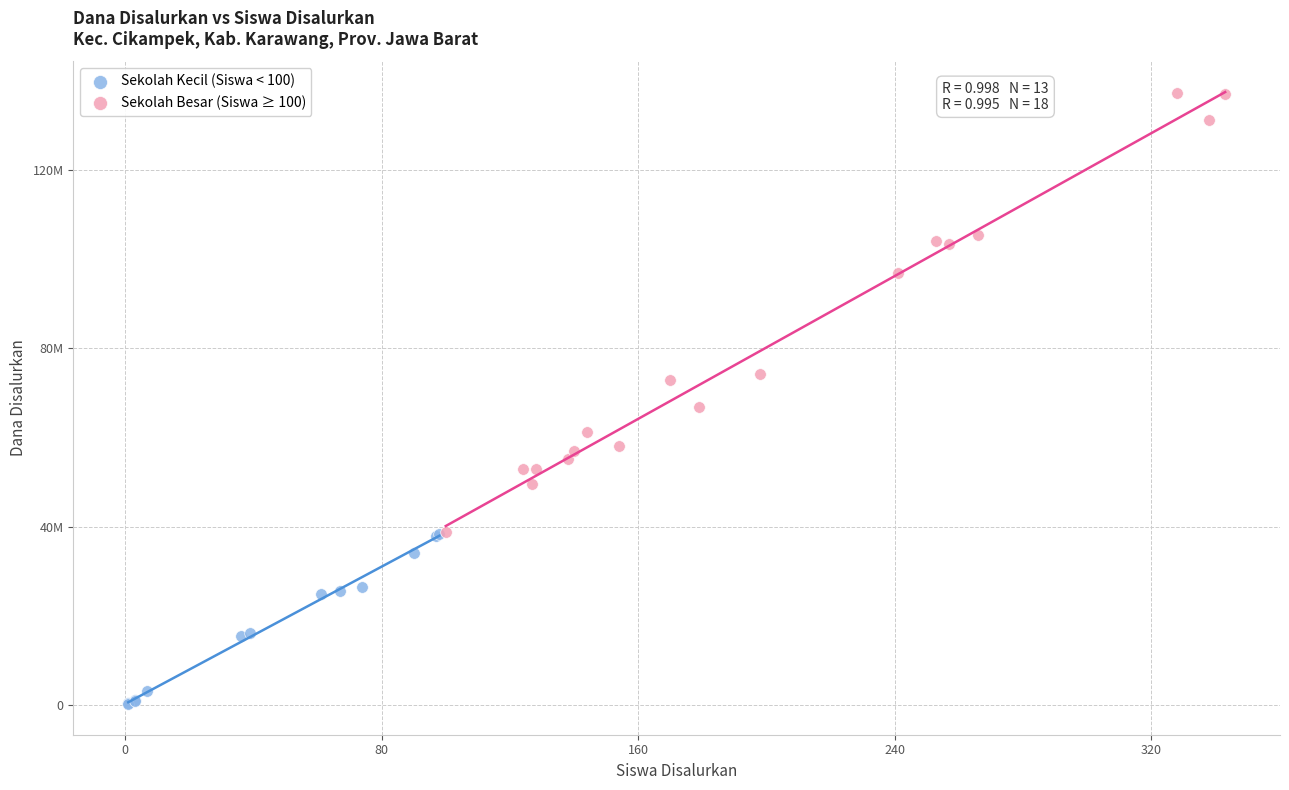

Which series contains the highest Y value?

Sekolah Besar (Siswa ≥ 100)